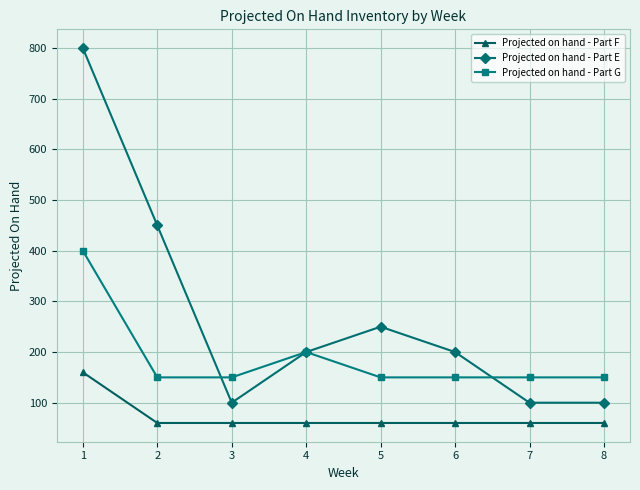

How many data points in Projected on hand - Part E are less than 200?

3